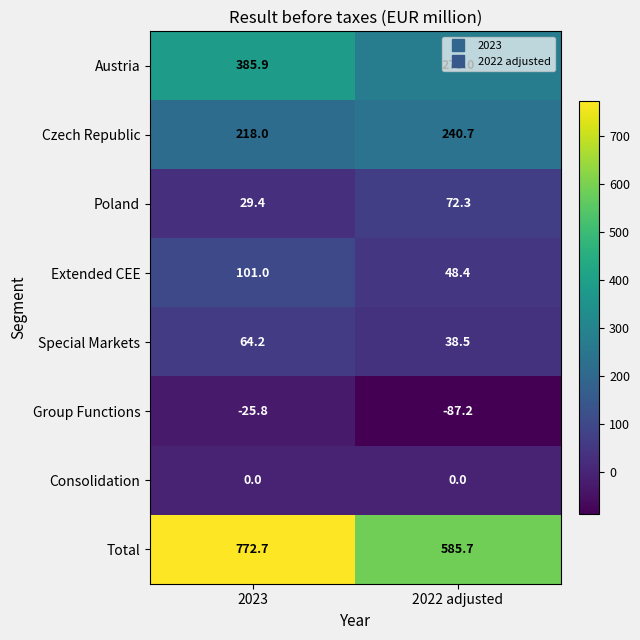

Rank the series at 2023 from highest to lowest value.

Total, Austria, Czech Republic, Extended CEE, Special Markets, Poland, Consolidation, Group Functions